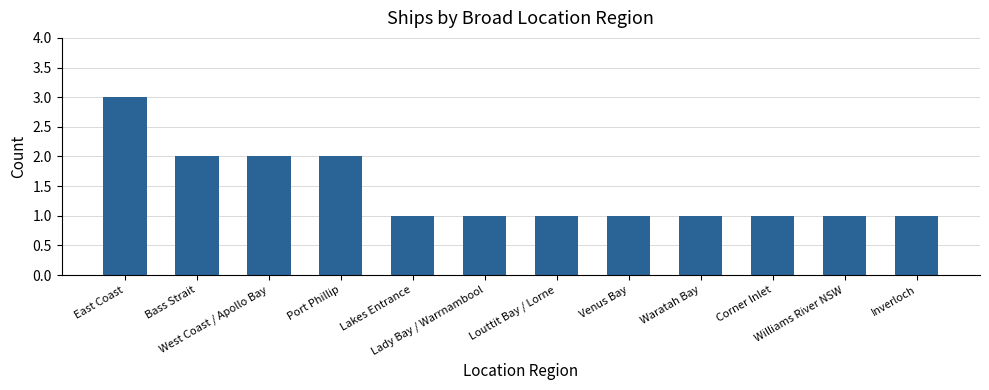

Reading left to right, list all the values displayed in this chart.

3	2	2	2	1	1	1	1	1	1	1	1